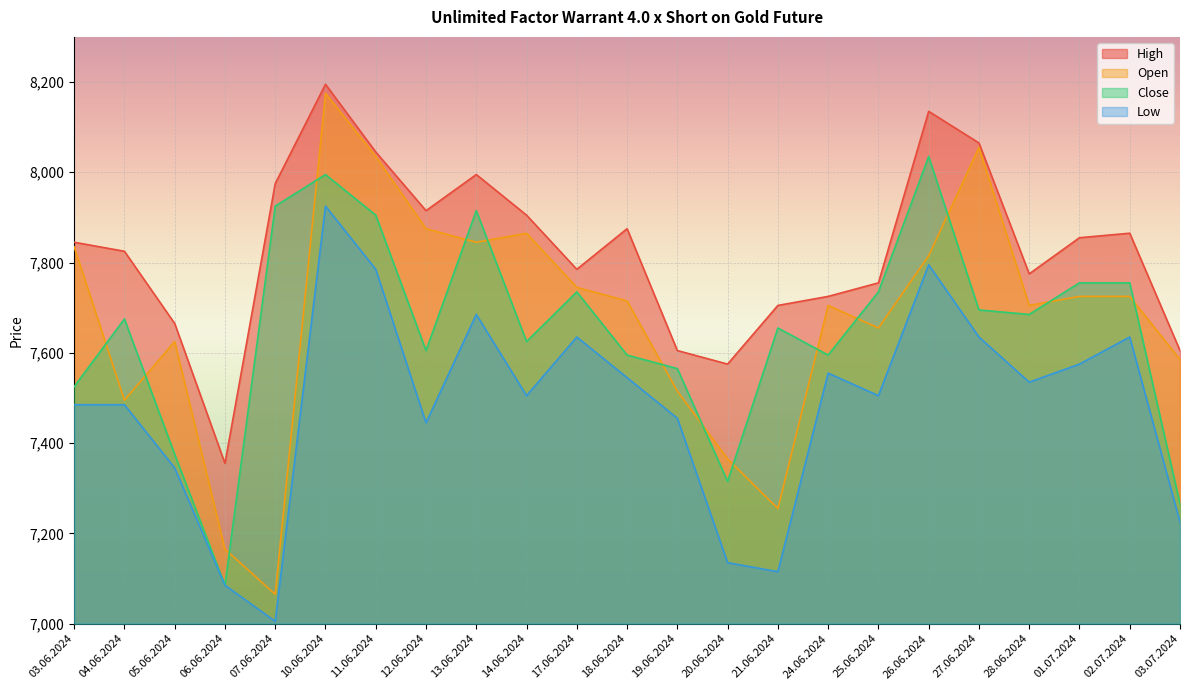

Which has a higher value, 25.06.2024 or 04.06.2024?

04.06.2024